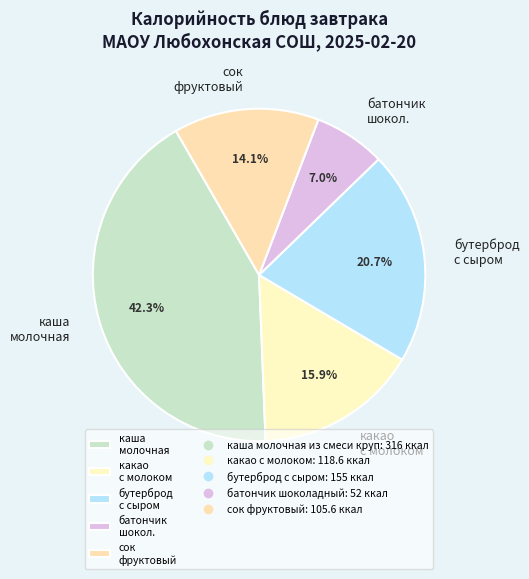

What is the ratio of the value at бутерброд с сыром to the value at сок фруктовый?

1.5